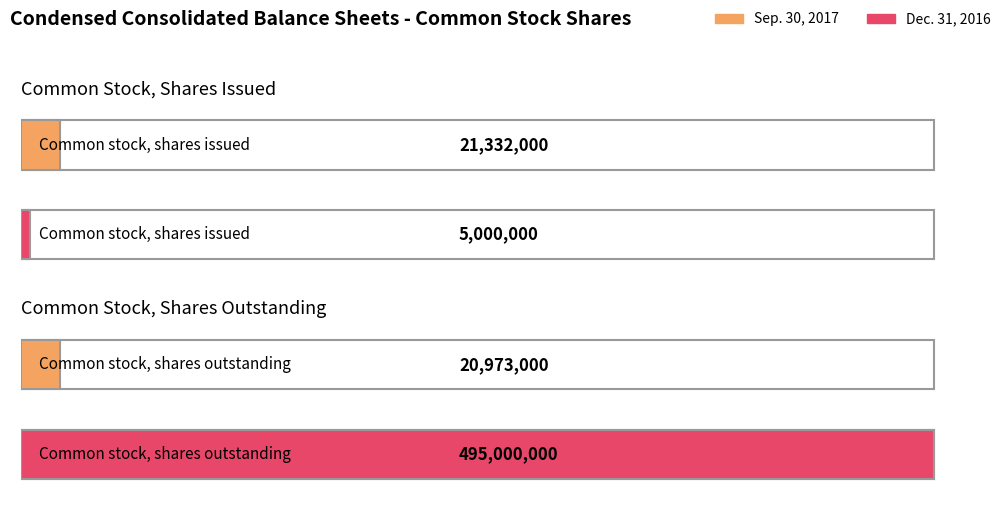

Read the Dec. 31, 2016 value at Common stock, shares issued, to the nearest 10.

5000000